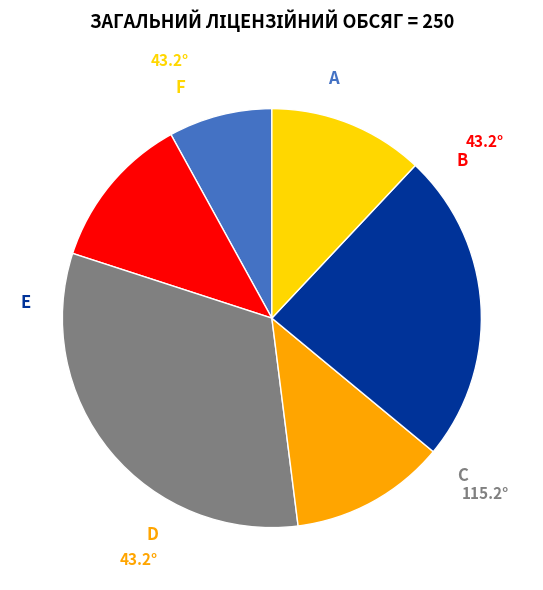

How many segments does this pie chart have?

6